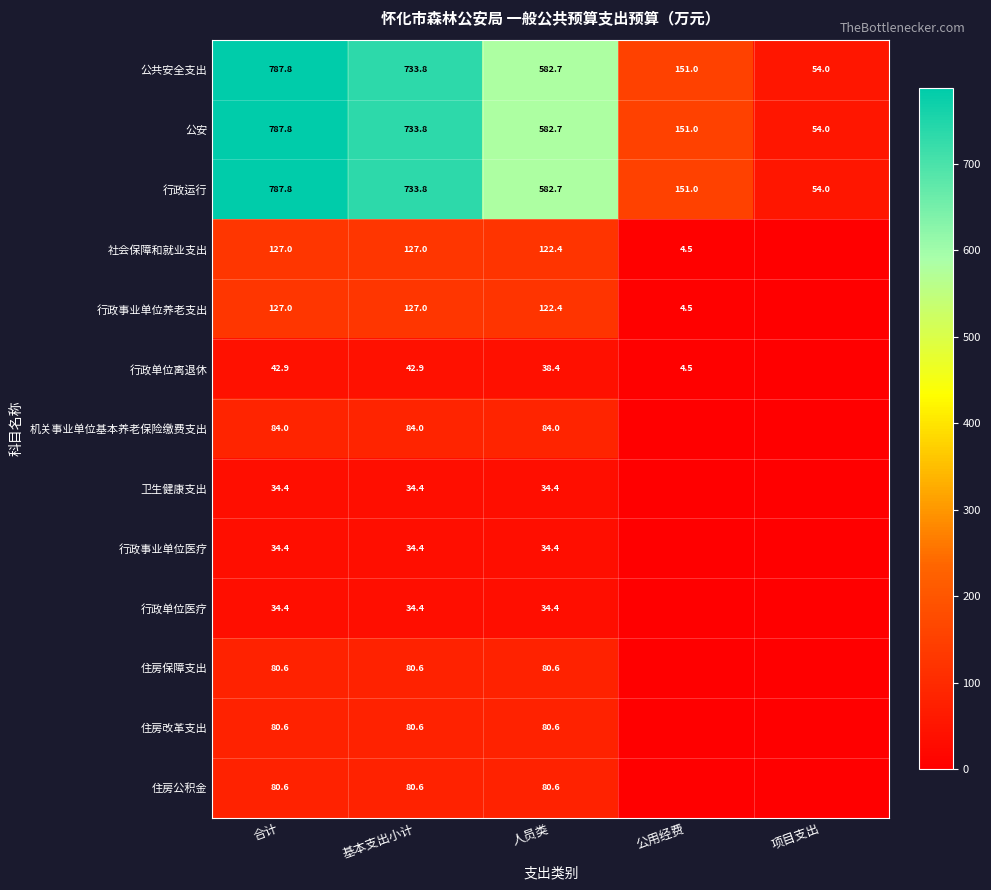

How many data points in 公安 are above 582?

3